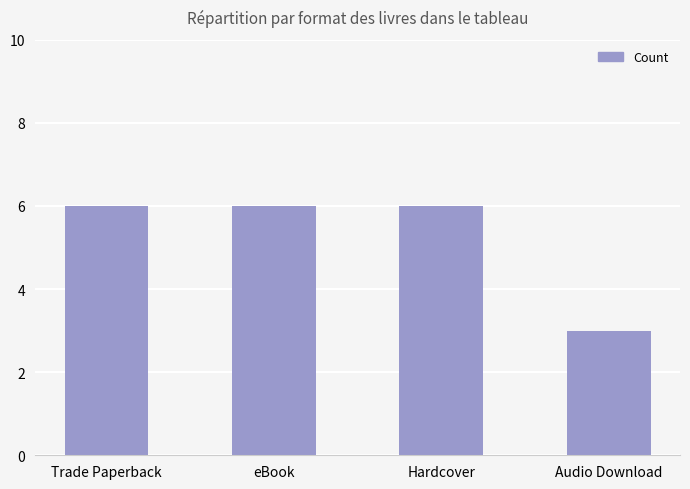

The value at eBook is 6. True or false?

True